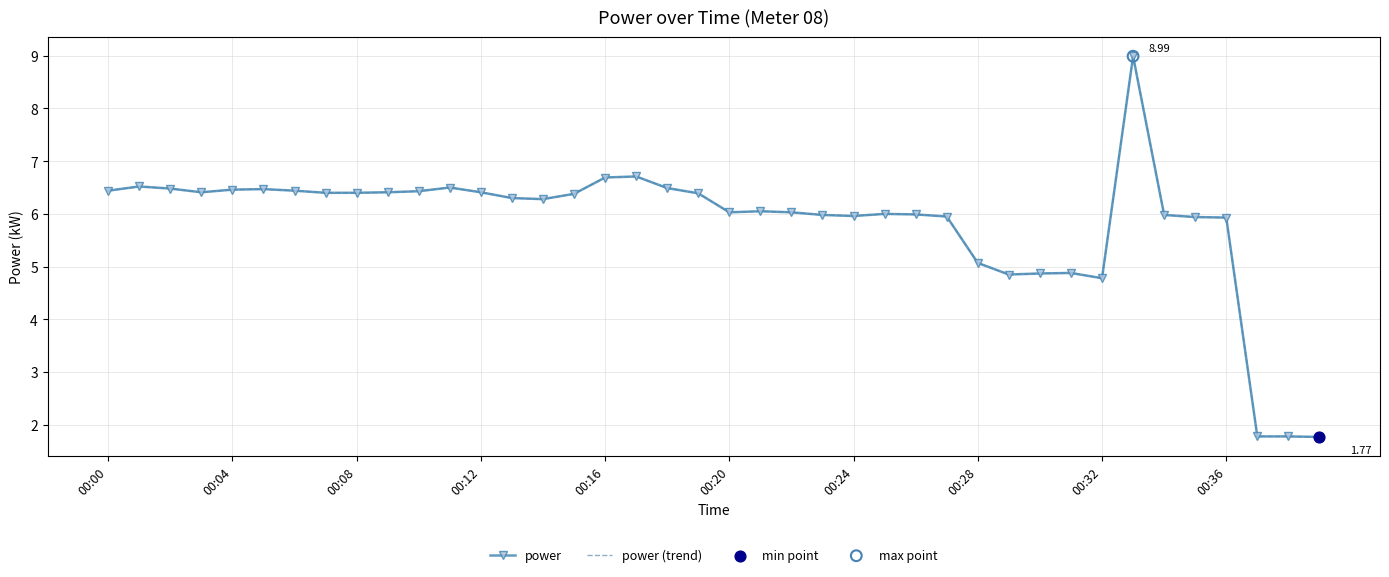

At which category is the sum across all series the highest?

33